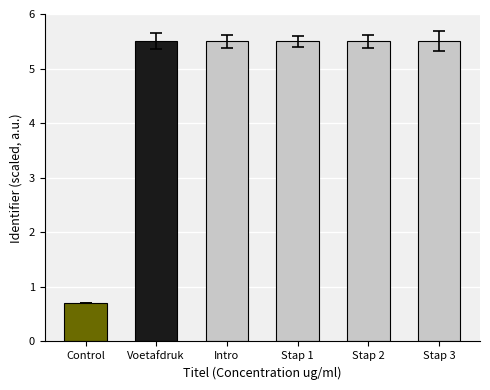

Reading left to right, what are all the values shown in this chart?

0.7	5.5	5.5	5.5	5.5	5.5